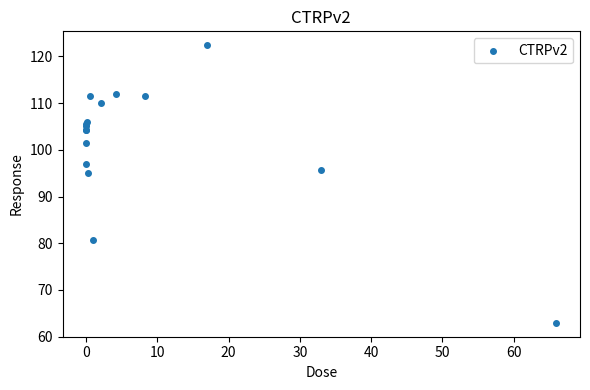

What Y value in the scatter plot is closest to 92?

95.0